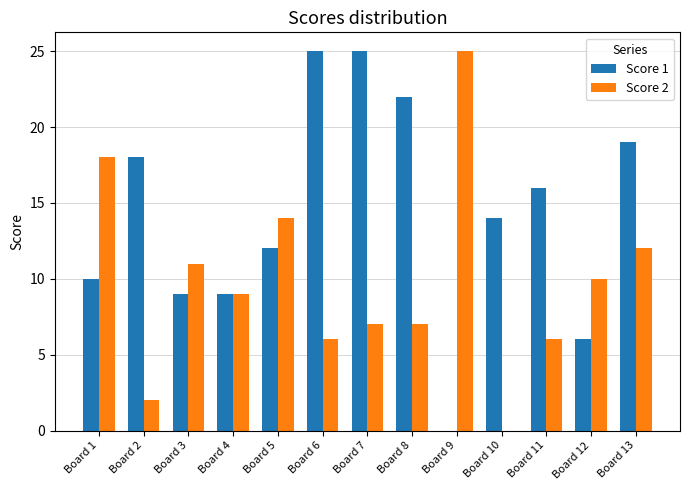

Which category has the highest value in the Score 2 series?

Board 9